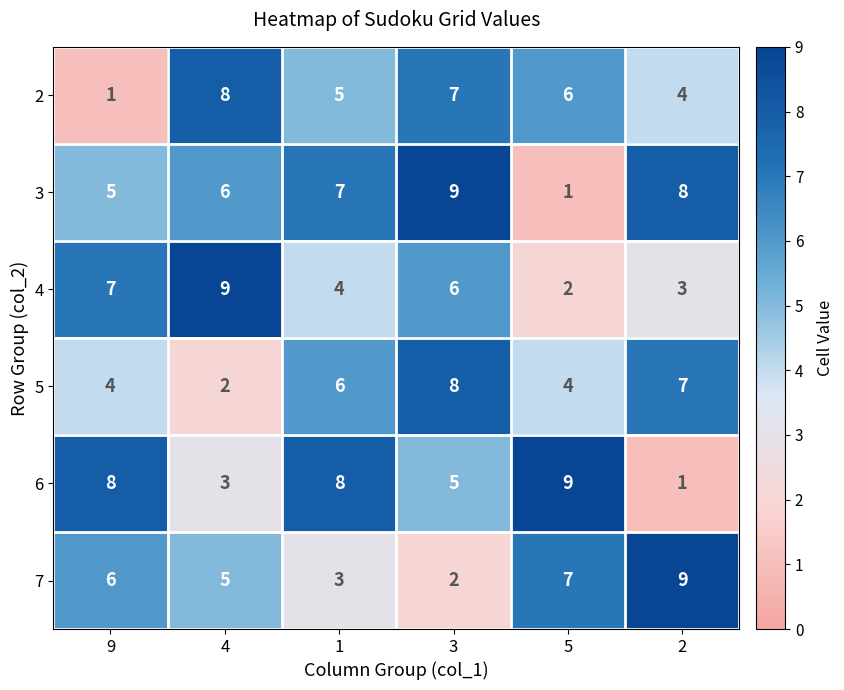

Where does the 2 series first go above 6?

4